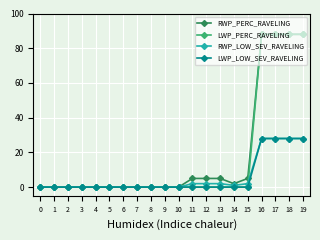

What is the highest value of the LWP_LOW_SEV_RAVELING series?

28